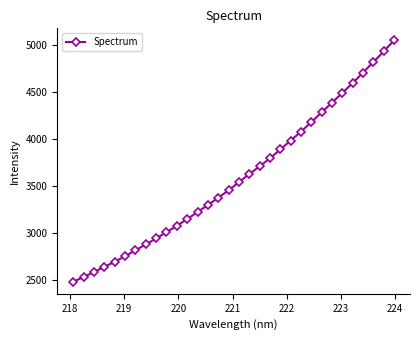

What is the average value?

3591.8